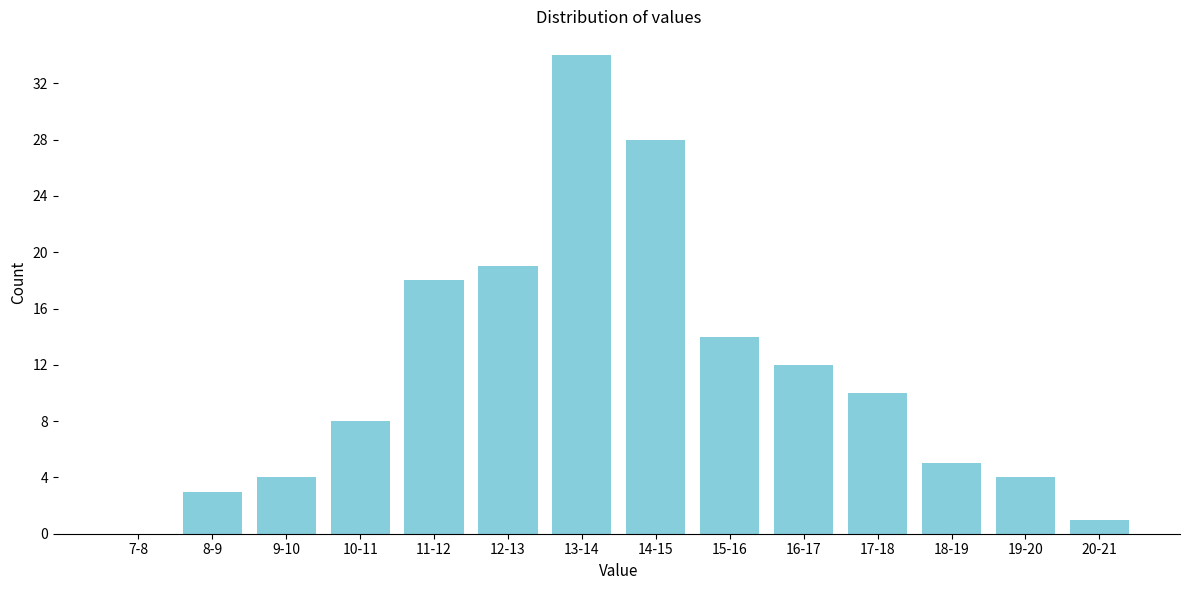

Reading left to right, extract all data points from this chart.

7-8=0	8-9=3	9-10=4	10-11=8	11-12=18	12-13=19	13-14=34	14-15=28	15-16=14	16-17=12	17-18=10	18-19=5	19-20=4	20-21=1